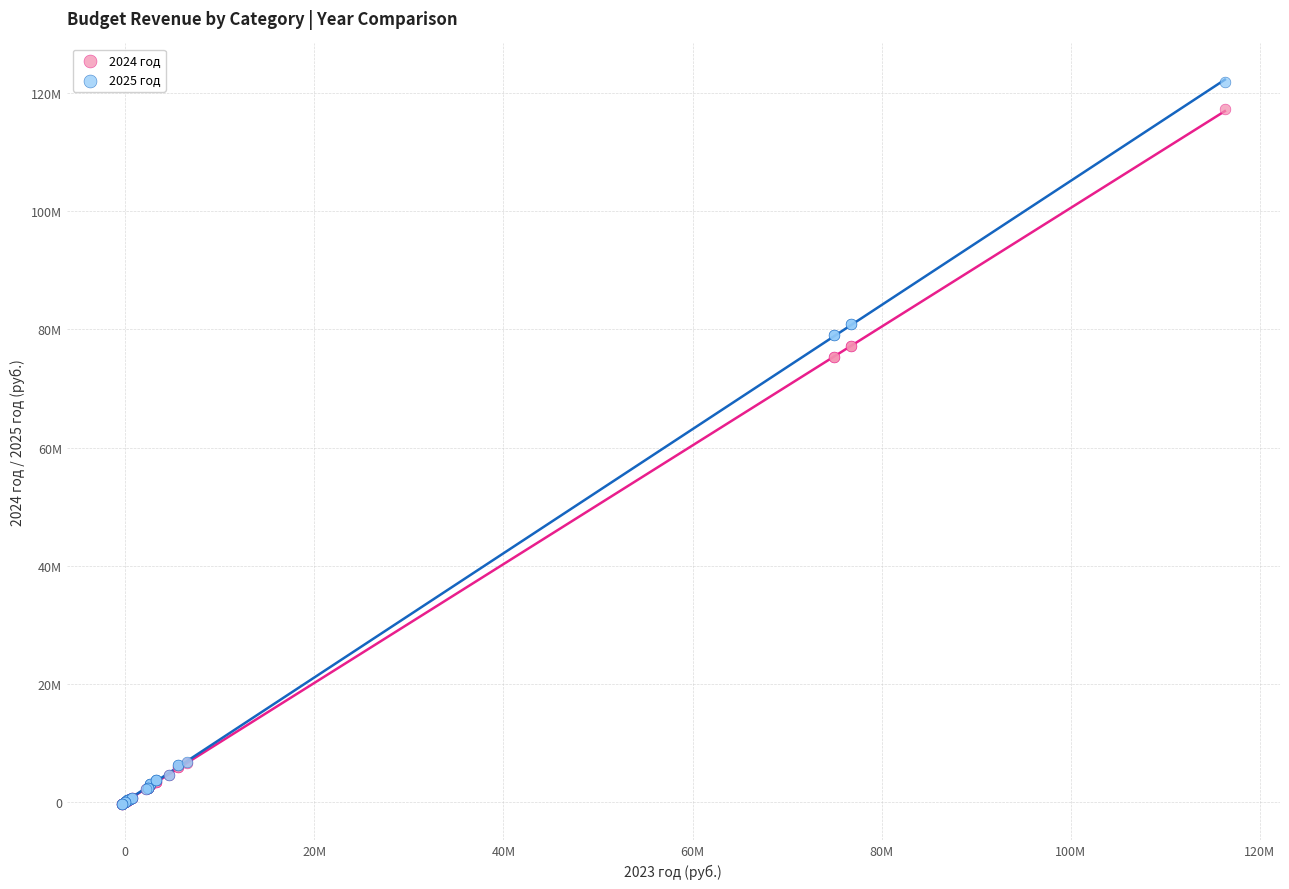

What are all the series names shown in the legend?

2024 год, 2025 год